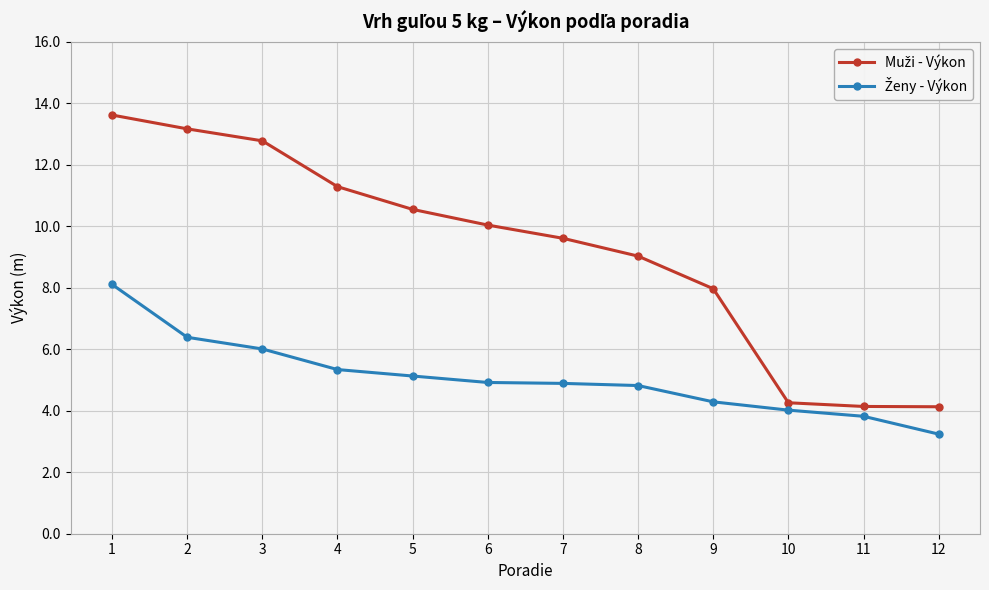

What is the difference between the highest and lowest values at 5?

5.4